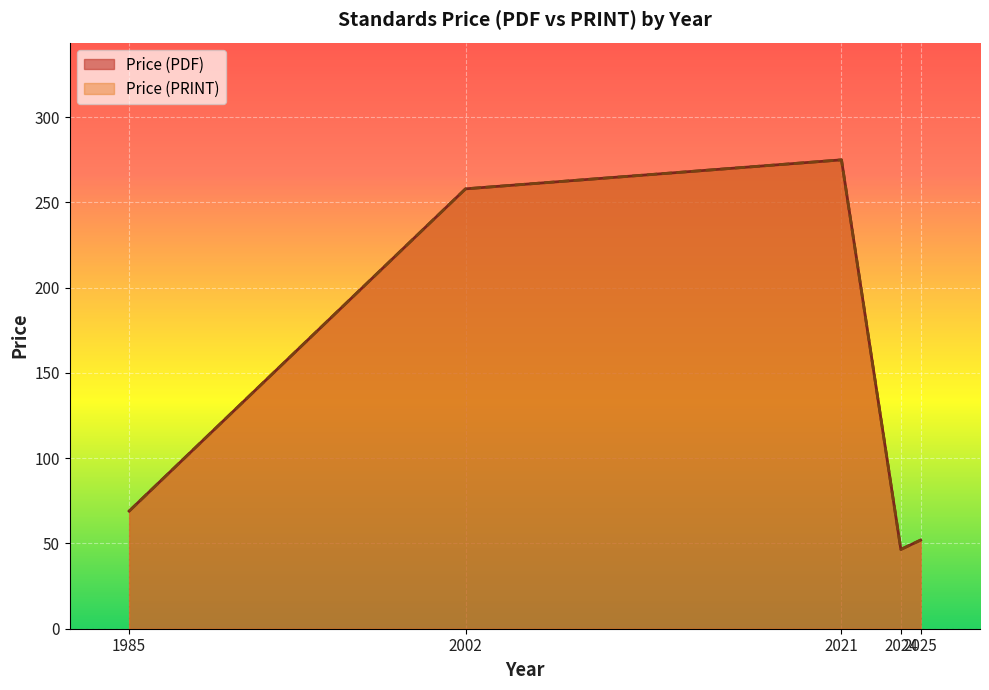

How many lines are shown in the chart?

2